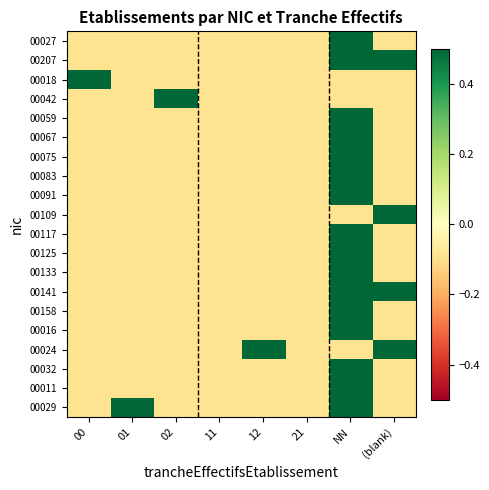

At which category is the sum across all series the highest?

NN